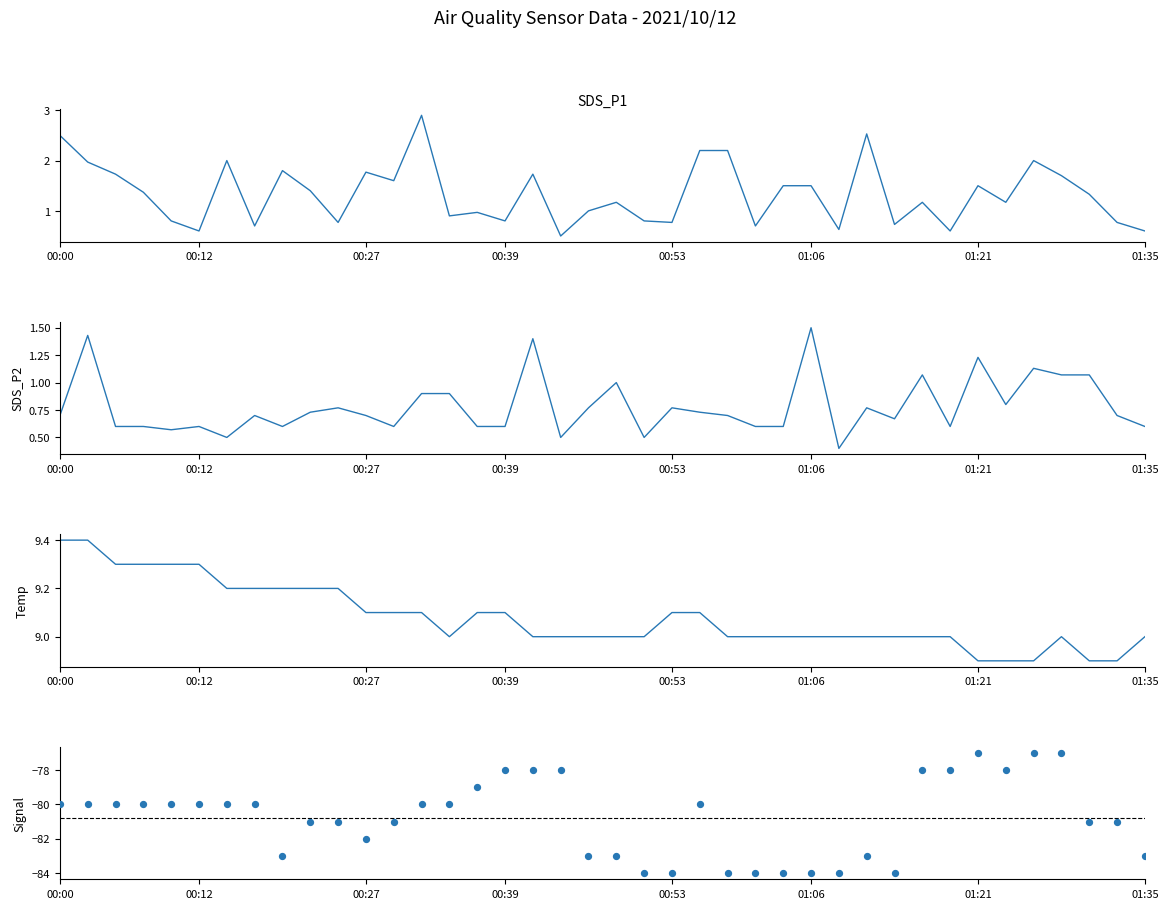

Which series has the largest Y range (max minus min)?

Signal